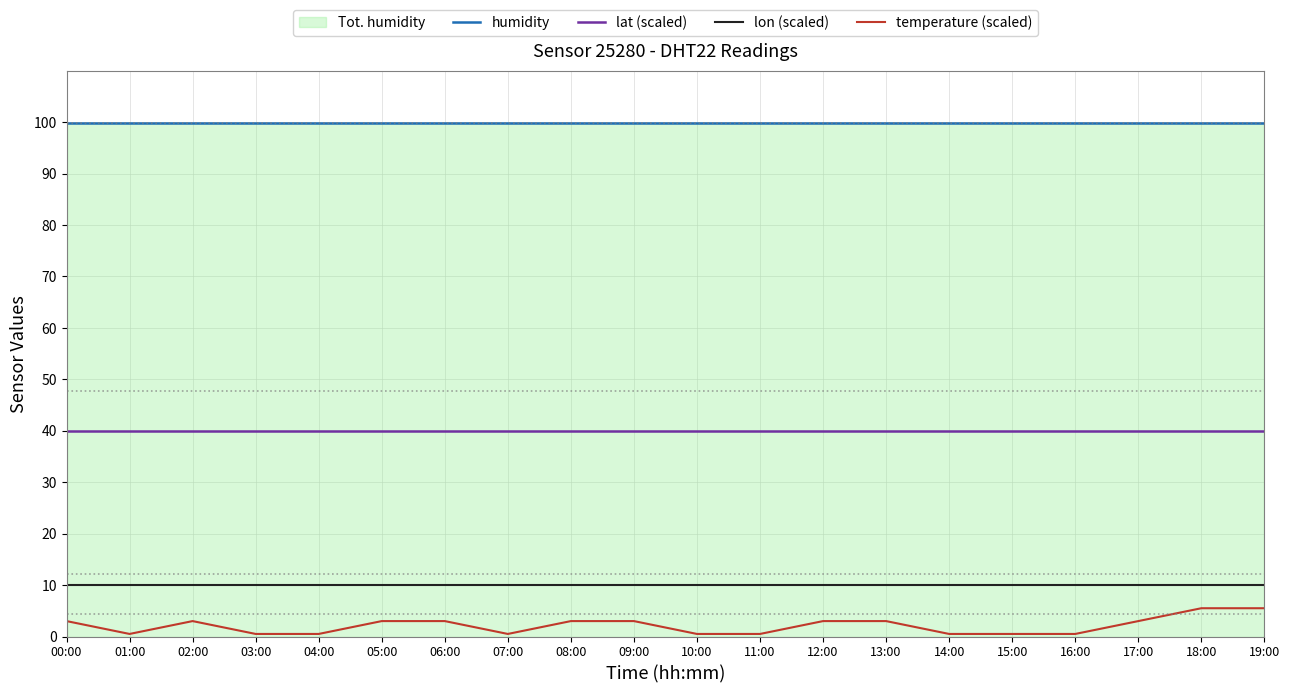

True or false: lat (scaled) has a value of 40.0 at 00:00.

True